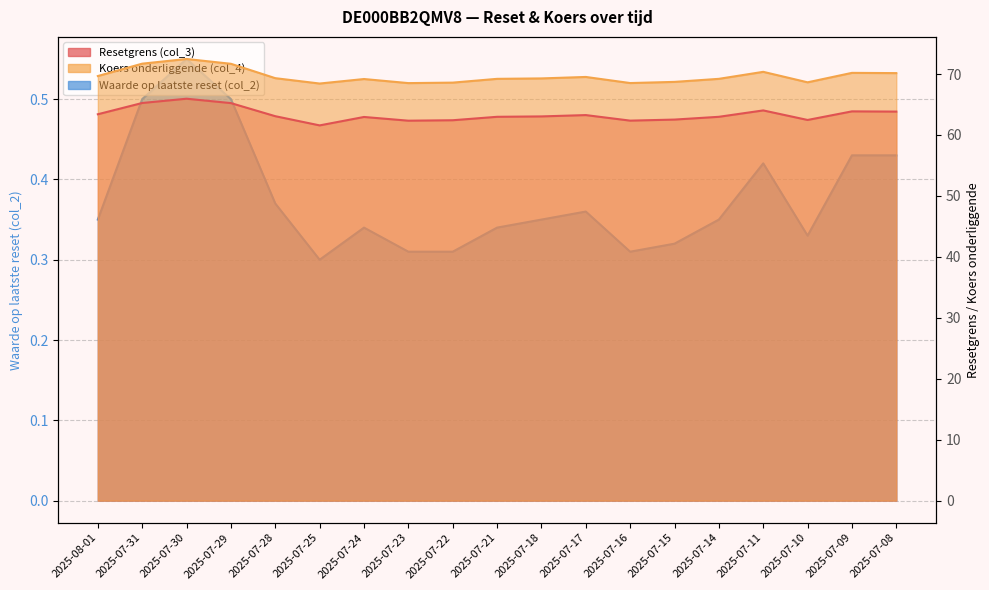

What are all the series names shown in the legend?

Resetgrens (col_3), Koers onderliggende (col_4), Waarde op laatste reset (col_2)